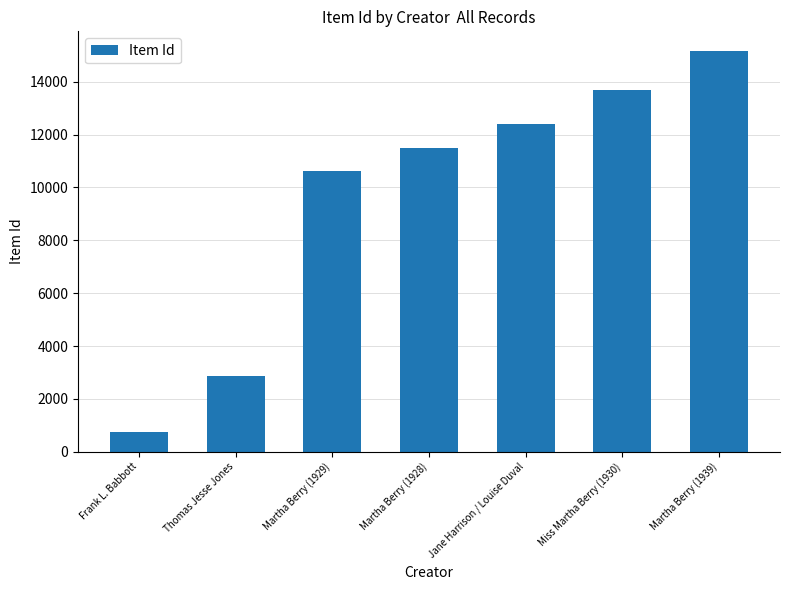

Reading left to right, what are all the values shown in this chart?

Frank L. Babbott=754	Thomas Jesse Jones=2874	Martha Berry (1929)=10608	Martha Berry (1928)=11478	Jane Harrison / Louise Duval=12409	Miss Martha Berry (1930)=13688	Martha Berry (1939)=15151